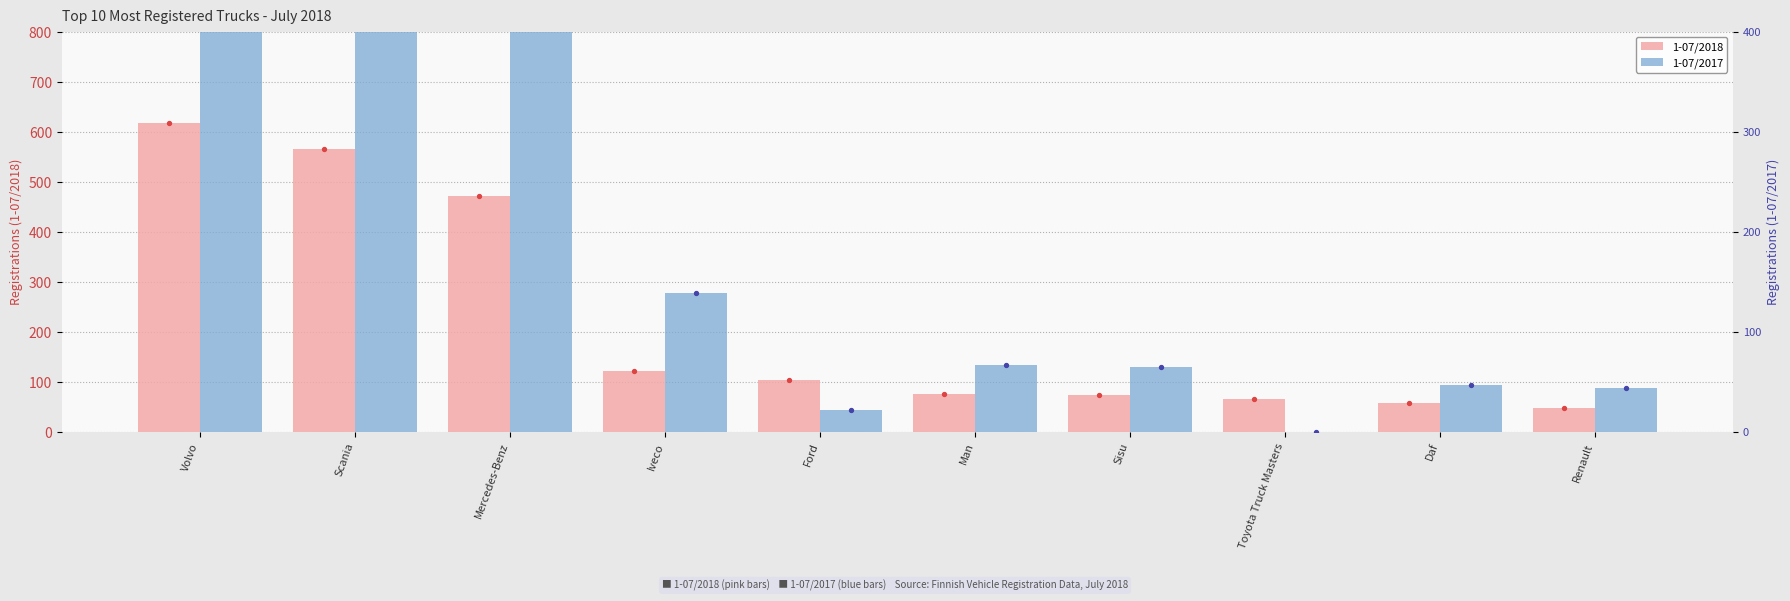

Which series has the widest spread of Y values?

1-07/2017